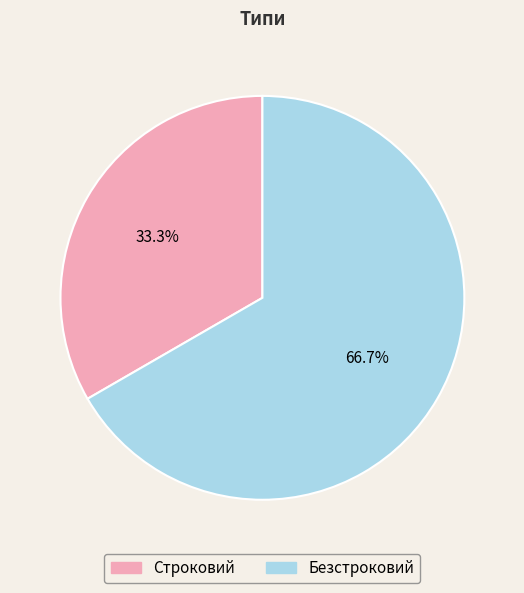

Combined, what portion of the pie is Строковий and Безстроковий?

100.0%